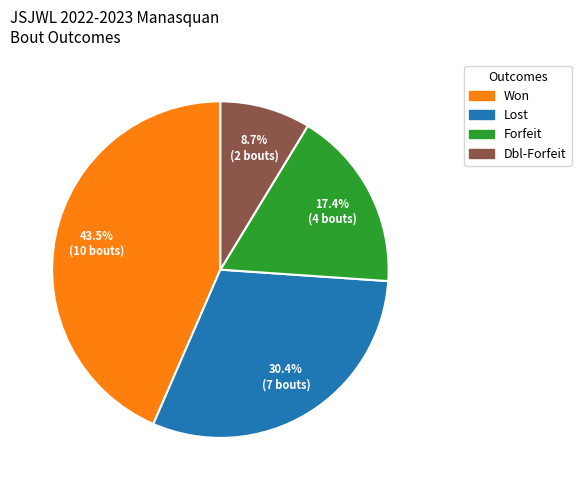

Which category has the biggest portion of the pie?

Won